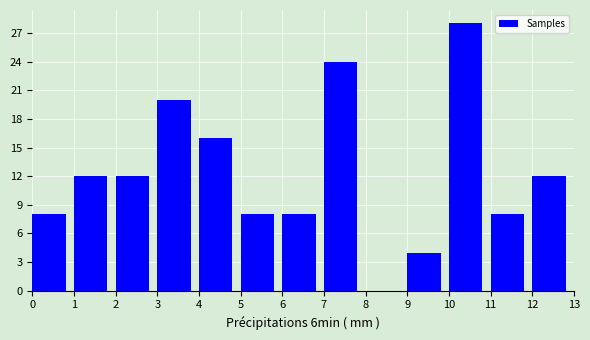

Reading left to right, list every bar in this chart as the range it spans on the x-axis followed by its height. The values are not printed on the chart, so give them approximately, as read against the axis.

0 to 1: 8
1 to 2: 12
2 to 3: 12
3 to 4: 20
4 to 5: 16
5 to 6: 8
6 to 7: 8
7 to 8: 24
8 to 9: 0
9 to 10: 4
10 to 11: 28
11 to 12: 8
12 to 13: 12